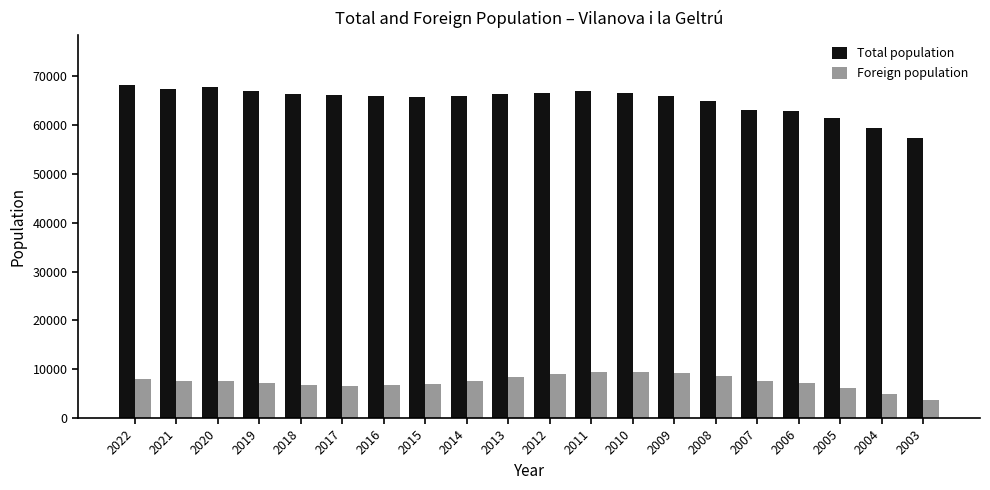

How many bars are there in each group?

2